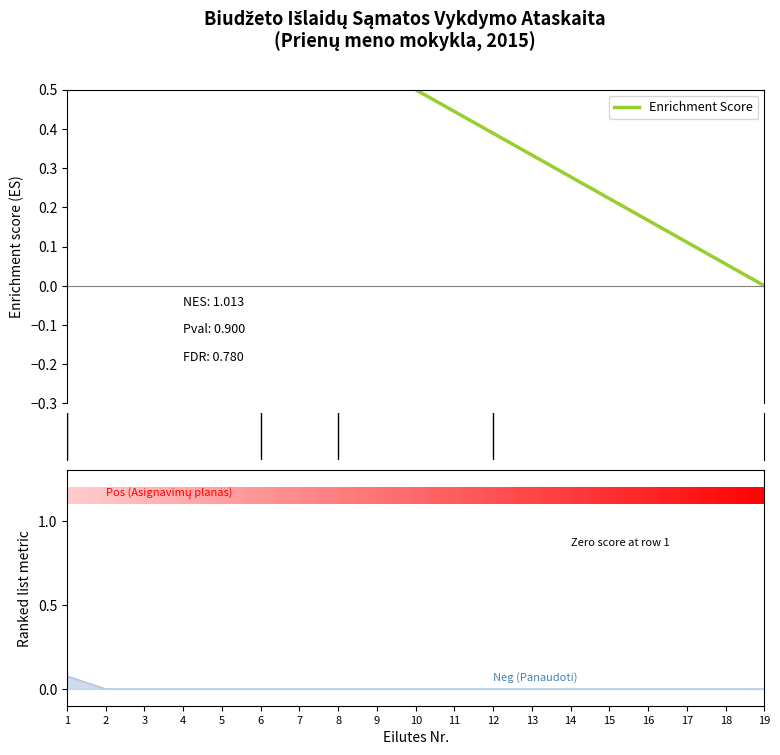

True or false: the data shows 0.4 at 2.

False